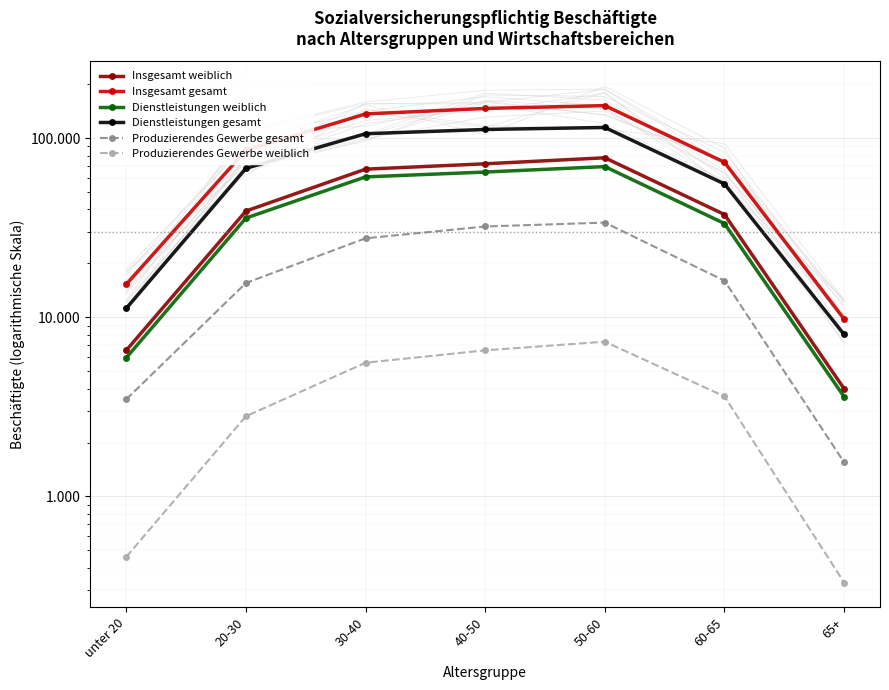

What is the difference between the Insgesamt weiblich values at 60-65 and 20-30?

1709